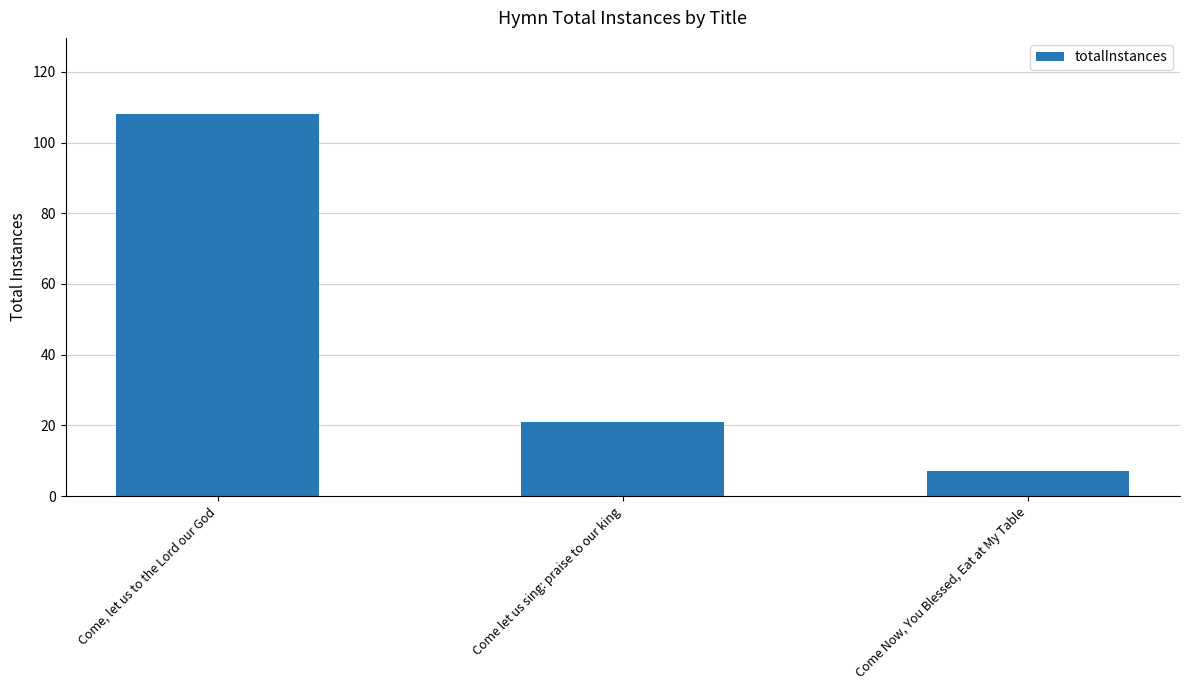

Reading left to right, what are all the values shown in this chart?

108	21	7